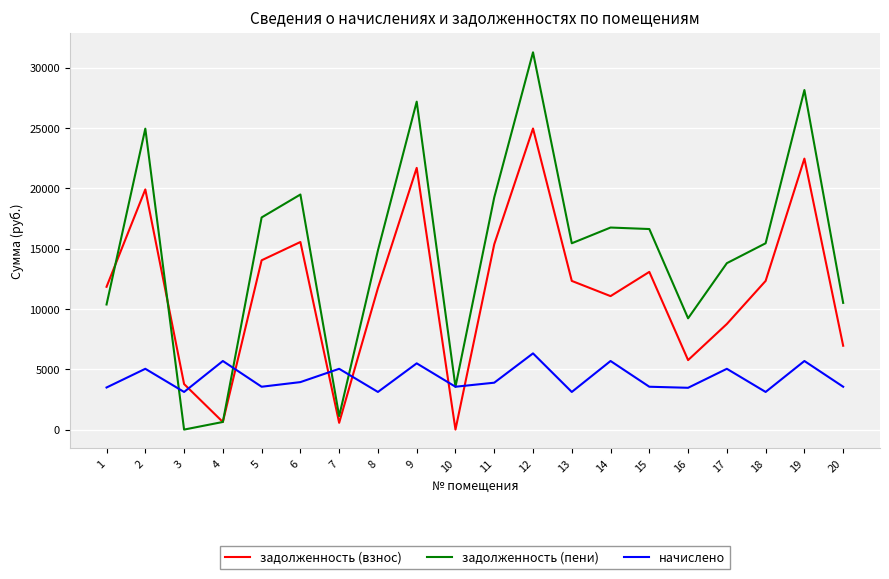

Is the value of начислено at 2 greater than the value of задолженность (взнос) at 20?

No